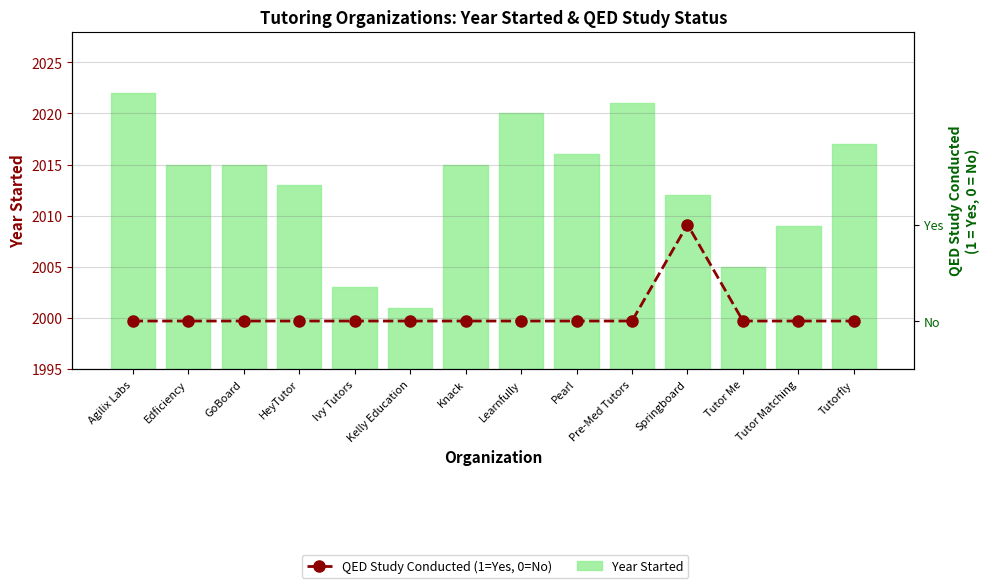

How many data points does each series have?

14